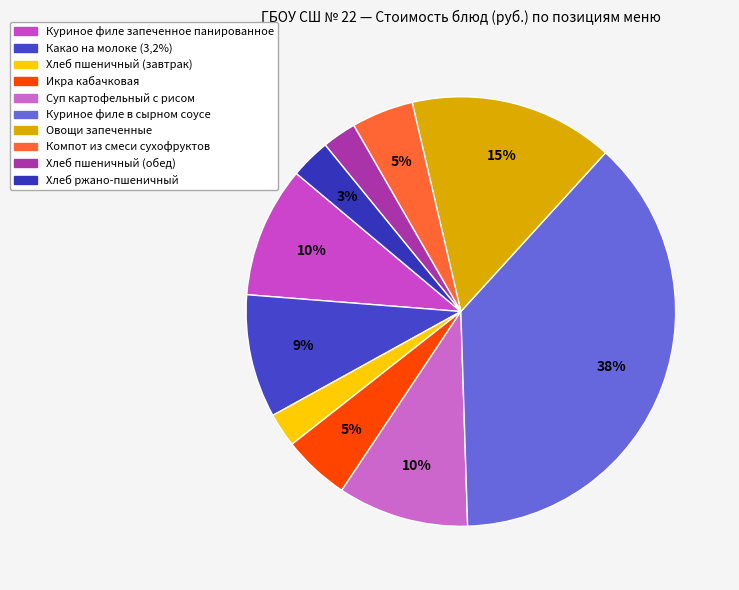

Is the sum of Икра кабачковая and Хлеб пшеничный (обед) greater than half?

No